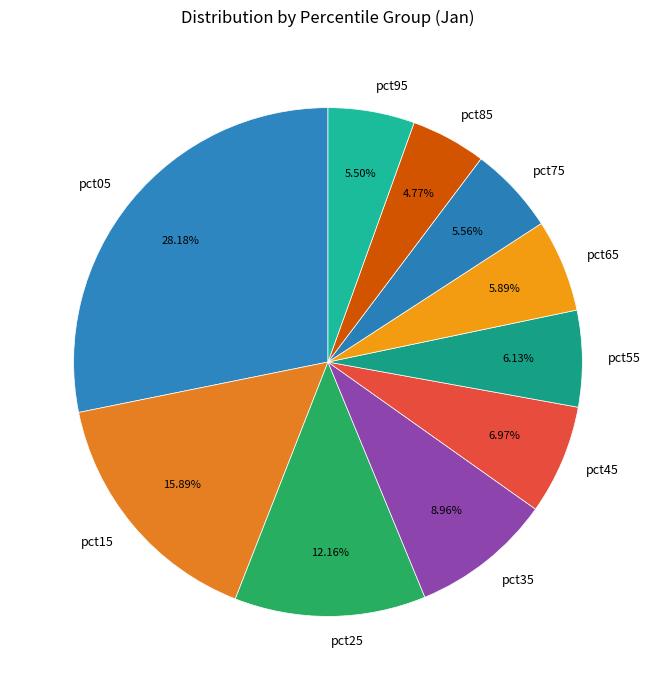

To the nearest percent, what is the average slice percentage?

10%